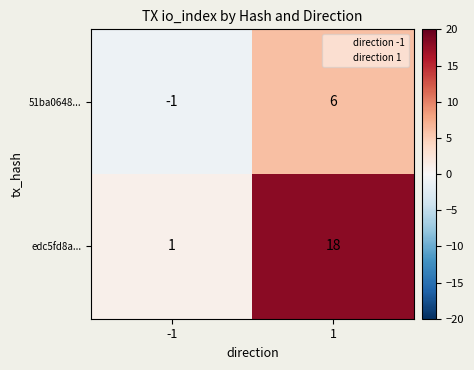

What is the maximum value for edc5fd8a...?

18